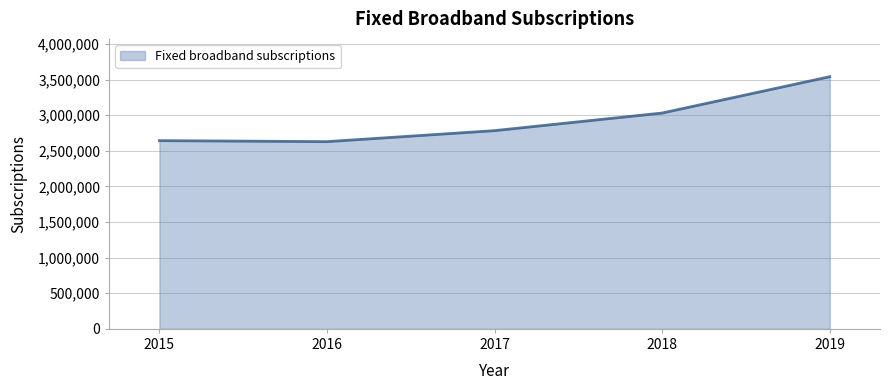

What is the ratio of the value at 2016 to the value at 2015?

1.0